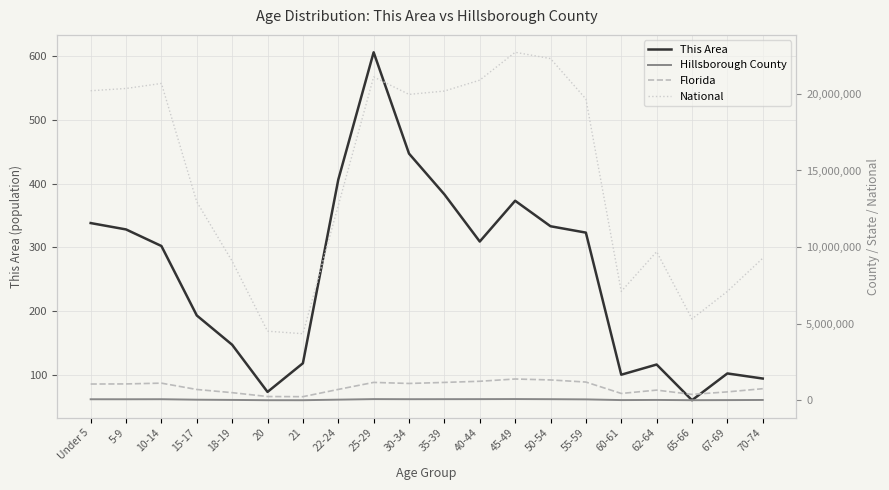

What is the difference between the second highest and second lowest values in the Hillsborough County series?

70758